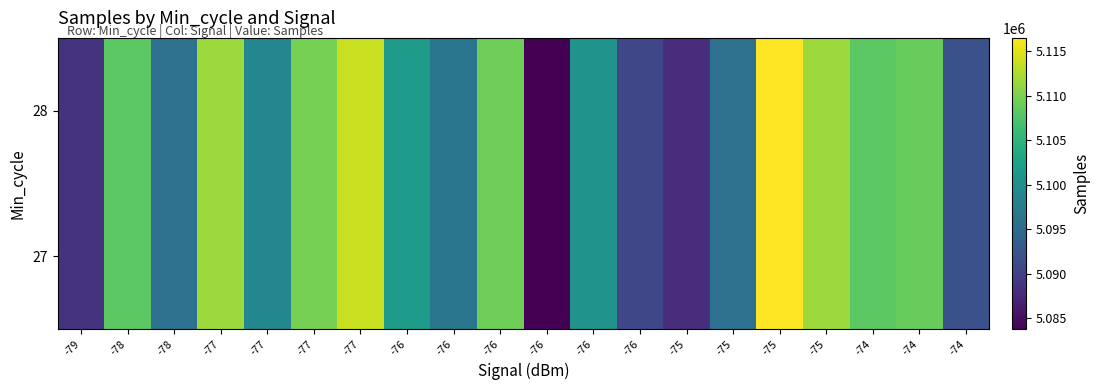

Which series has the largest range (max minus min)?

27